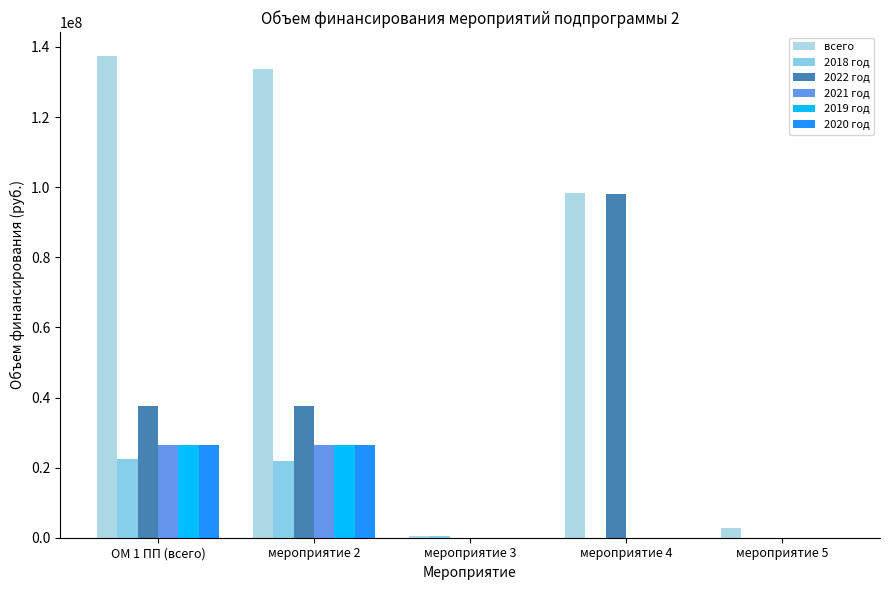

Are the bars horizontal?

No